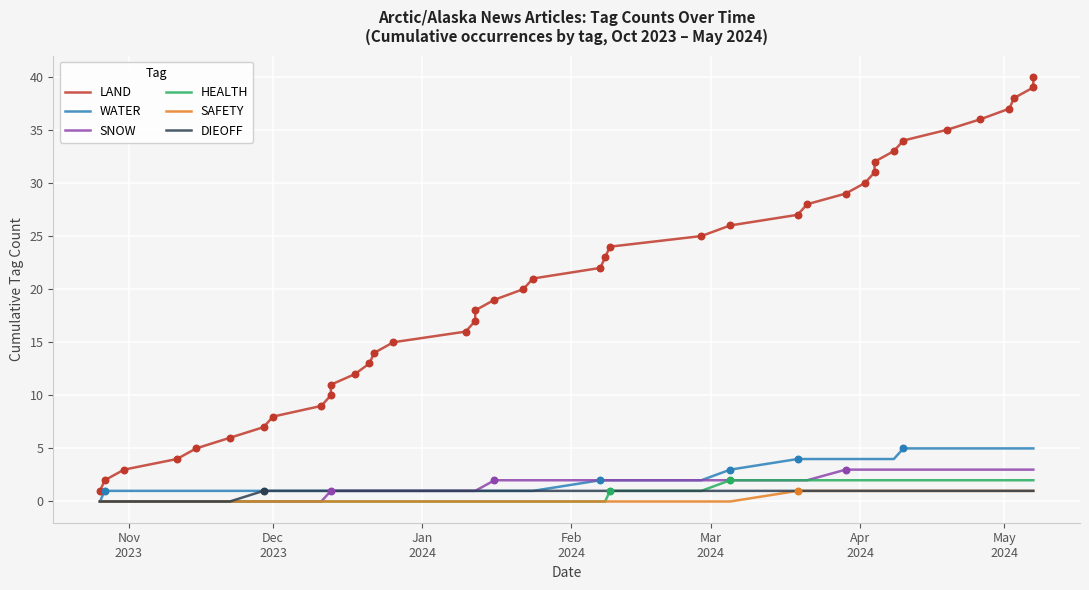

Which series reaches the minimum Y coordinate?

WATER